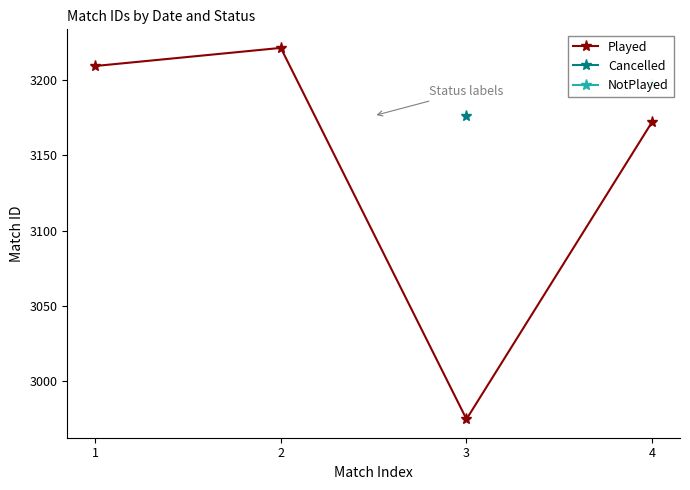

Where is the first local minimum?

3